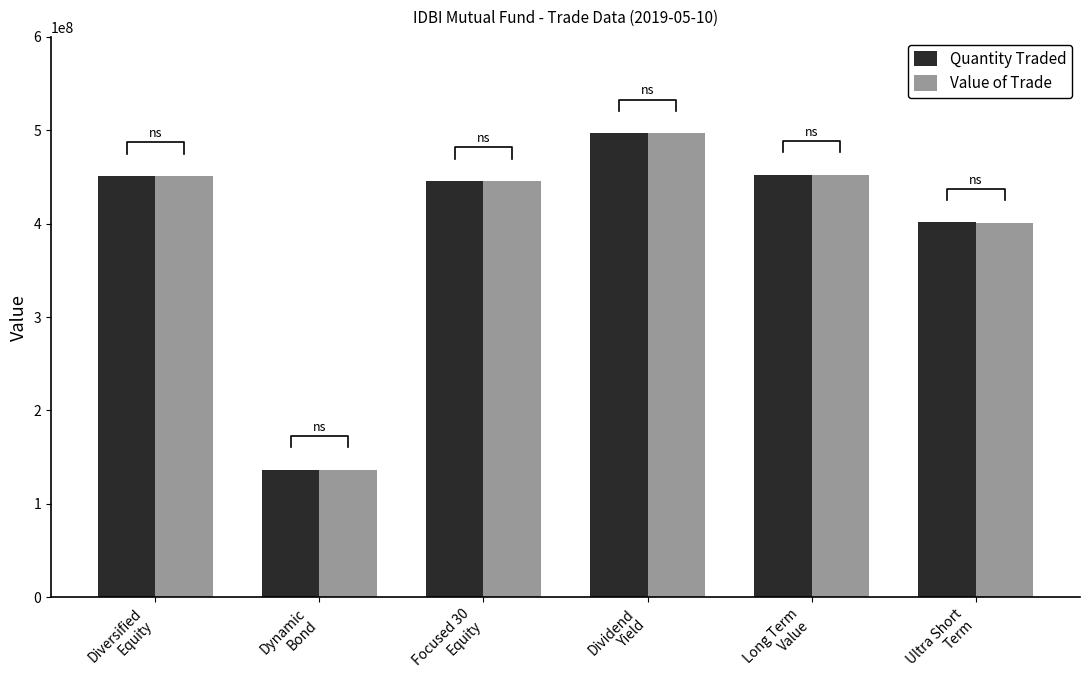

Between Diversified
Equity and Ultra Short
Term, which is larger?

Diversified
Equity